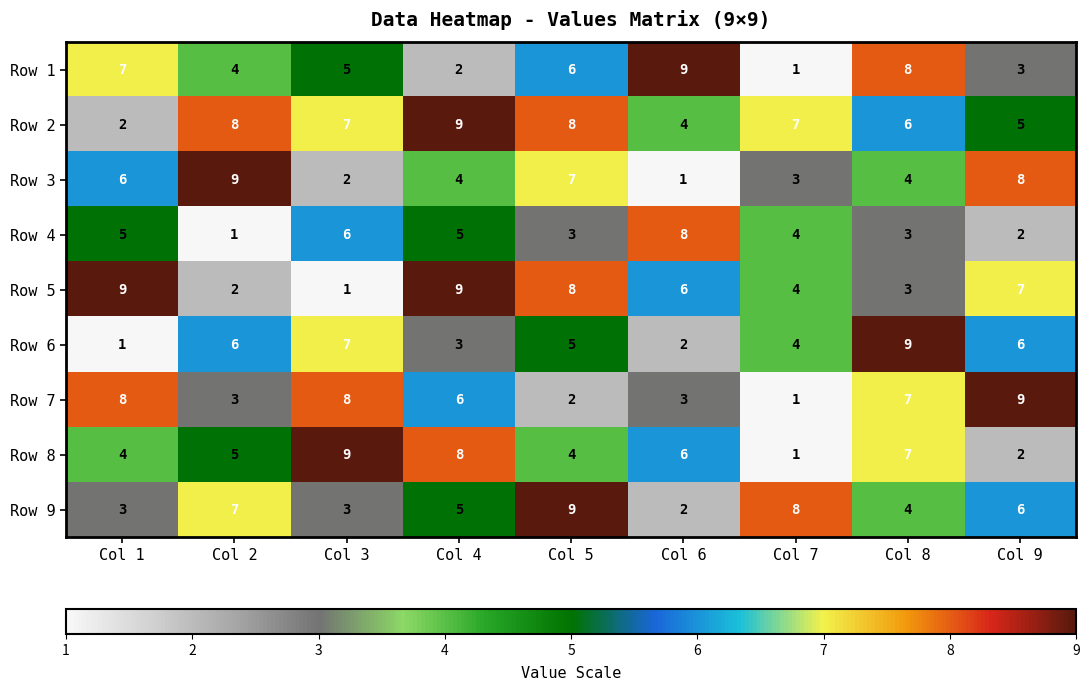

What is the greatest value displayed?

9